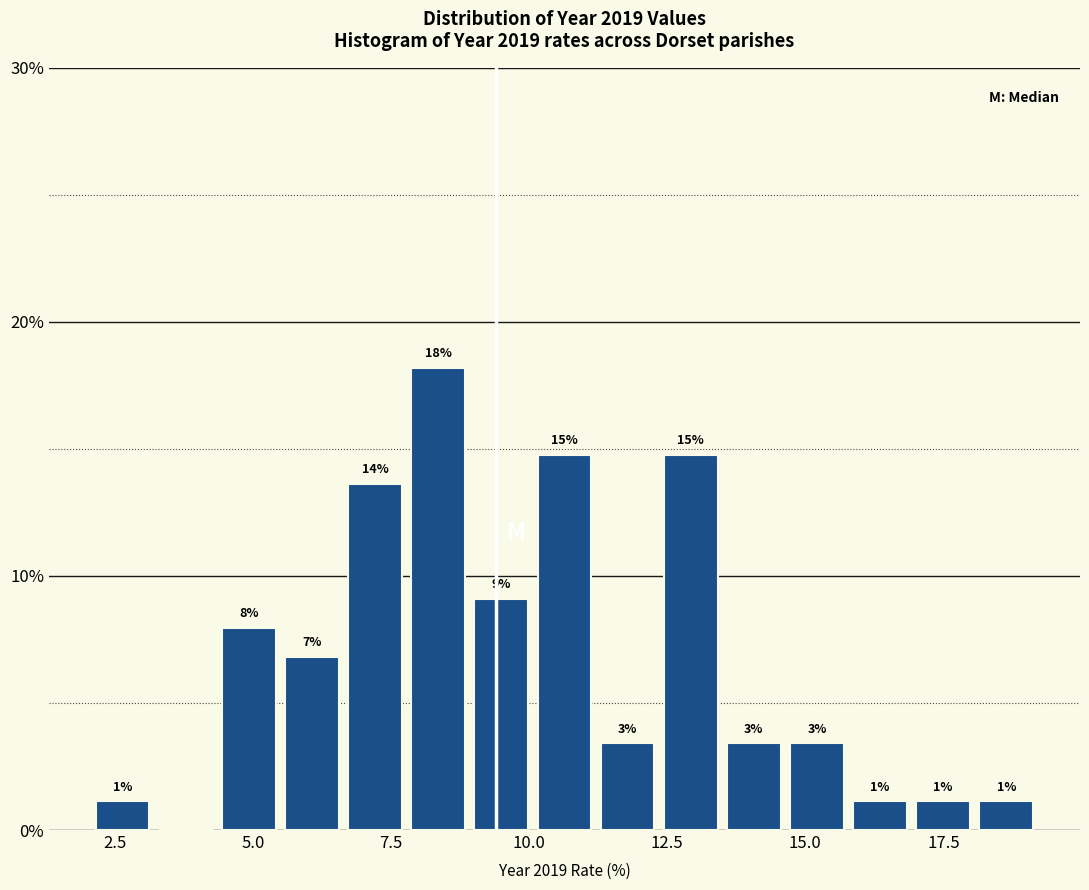

Read against the x-axis, roughly where is the centre of the tallest bar?

8.5